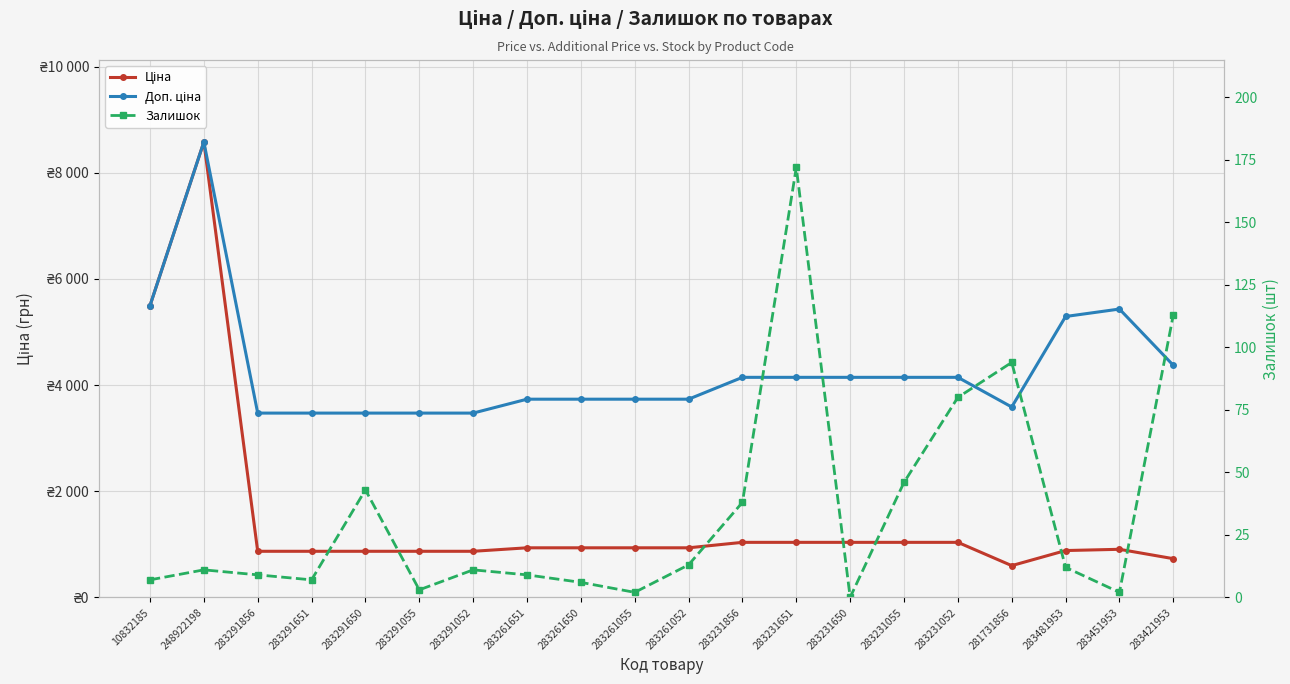

Reading left to right, list all the values displayed in this chart.

Ціна: 10832185=5497.3	248922198=8581.1	283291856=868.0	283291651=868.0	283291650=868.0	283291055=868.0	283291052=868.0	283261651=933.5	283261650=933.5	283261055=933.5	283261052=933.5	283231856=1036.5	283231651=1036.5	283231650=1036.5	283231055=1036.5	283231052=1036.5	281731856=597.8	283481953=882.1	283451953=905.5	283421953=728.8
Доп. ціна: 10832185=5497.3	248922198=8581.1	283291856=3472.1	283291651=3472.1	283291650=3472.1	283291055=3472.1	283291052=3472.1	283261651=3734.2	283261650=3734.2	283261055=3734.2	283261052=3734.2	283231856=4145.9	283231651=4145.9	283231650=4145.9	283231055=4145.9	283231052=4145.9	281731856=3586.7	283481953=5292.4	283451953=5432.8	283421953=4372.9
Залишок: 10832185=7.0	248922198=11.0	283291856=9.0	283291651=7.0	283291650=43.0	283291055=3.0	283291052=11.0	283261651=9.0	283261650=6.0	283261055=2.0	283261052=13.0	283231856=38.0	283231651=172.0	283231650=0.0	283231055=46.0	283231052=80.0	281731856=94.0	283481953=12.0	283451953=2.0	283421953=113.0